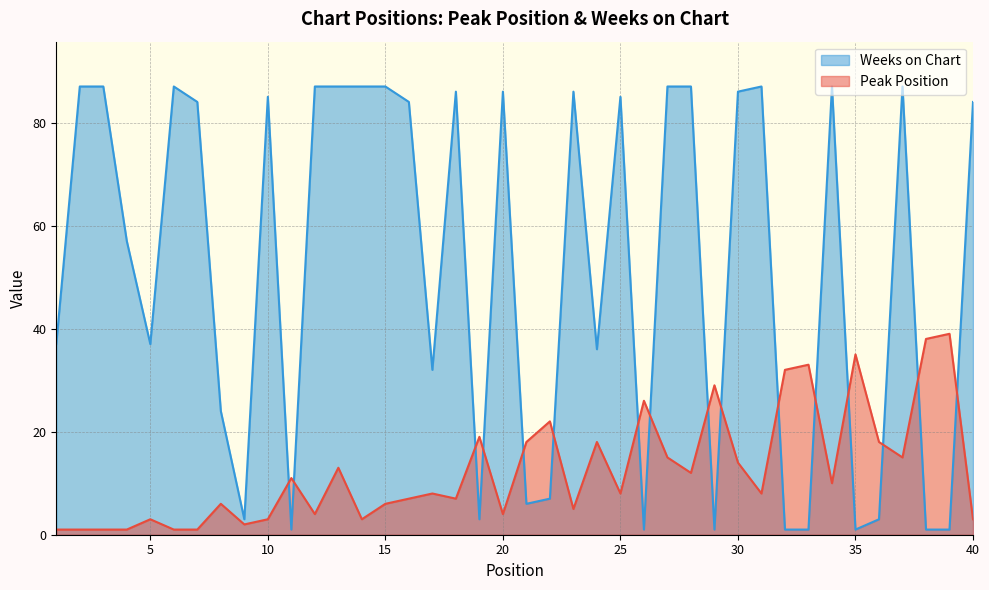

What is the spread (max minus min) of values at 37?

72